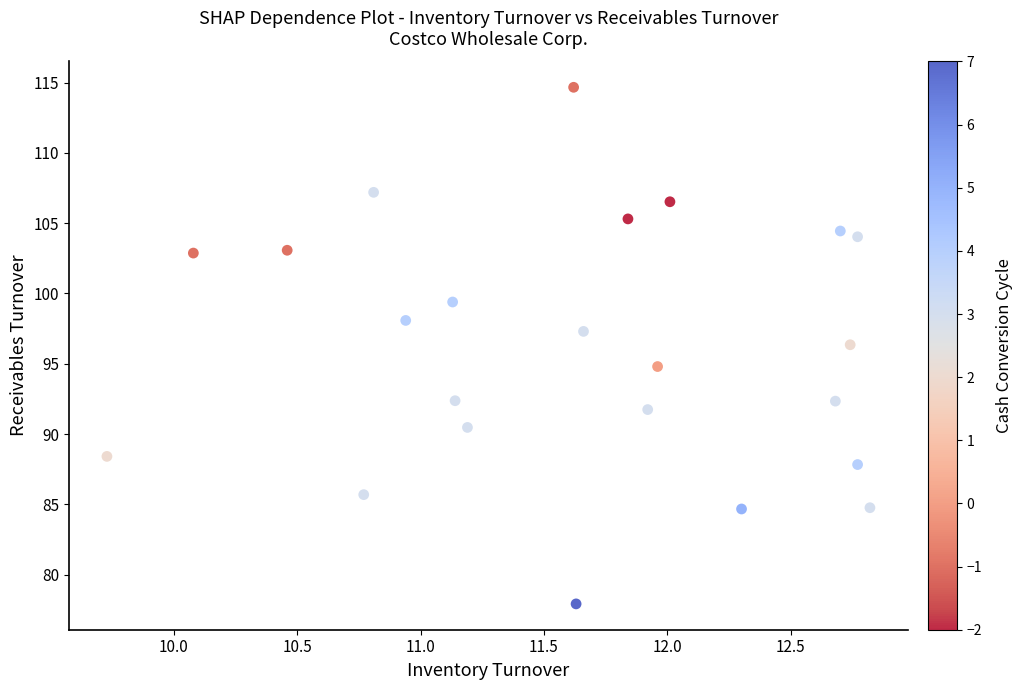

What is the range of Y values (max minus min)?

36.7